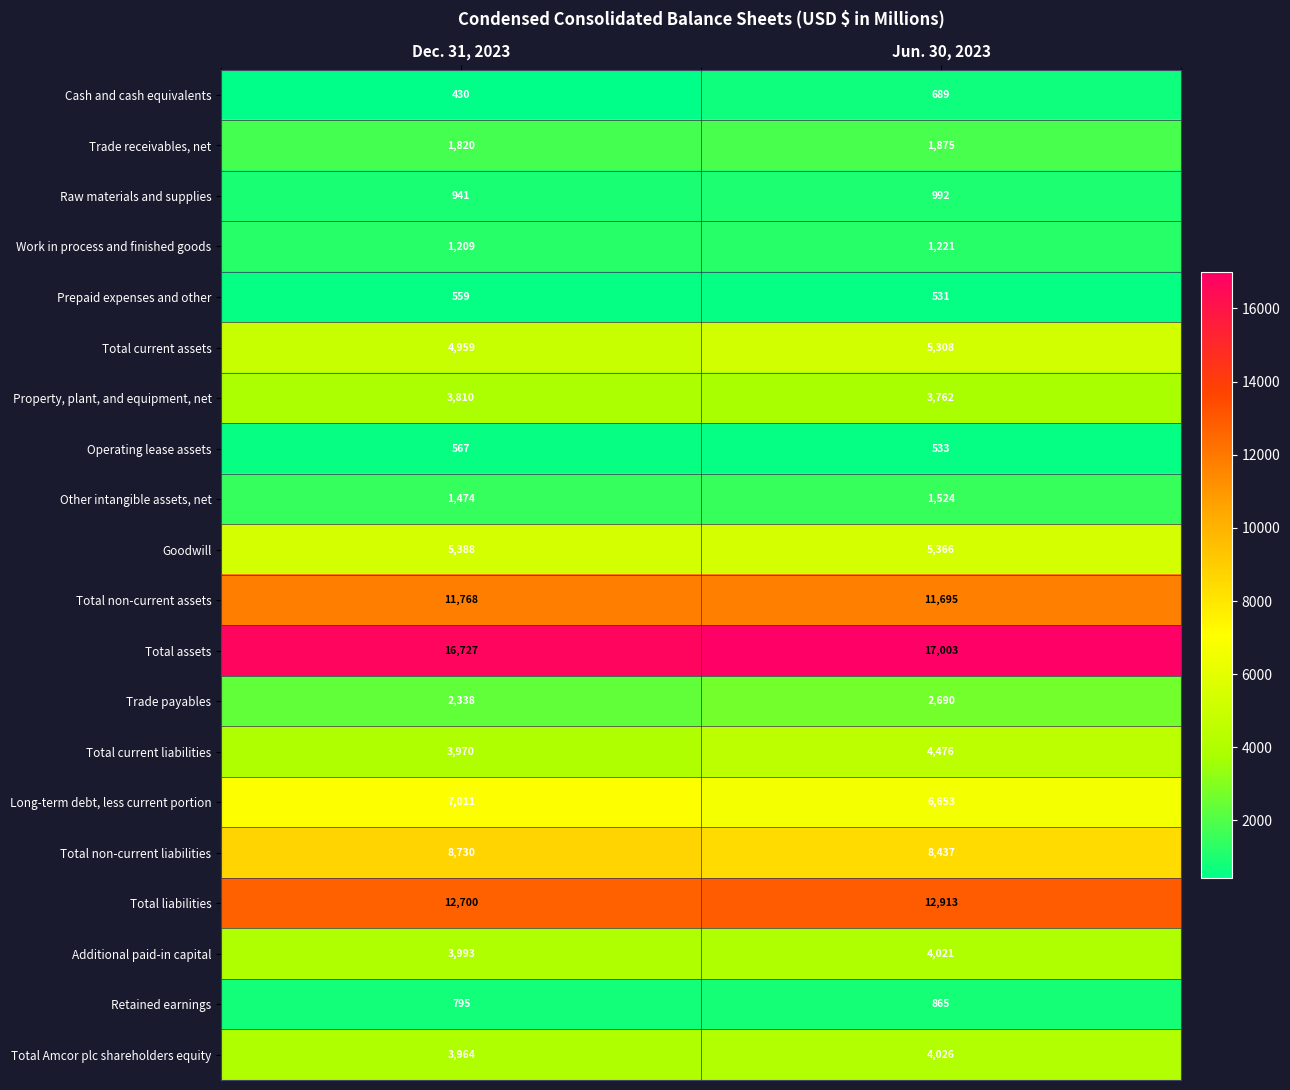

Which series changed the most between Dec. 31, 2023 and Jun. 30, 2023?

Total current liabilities